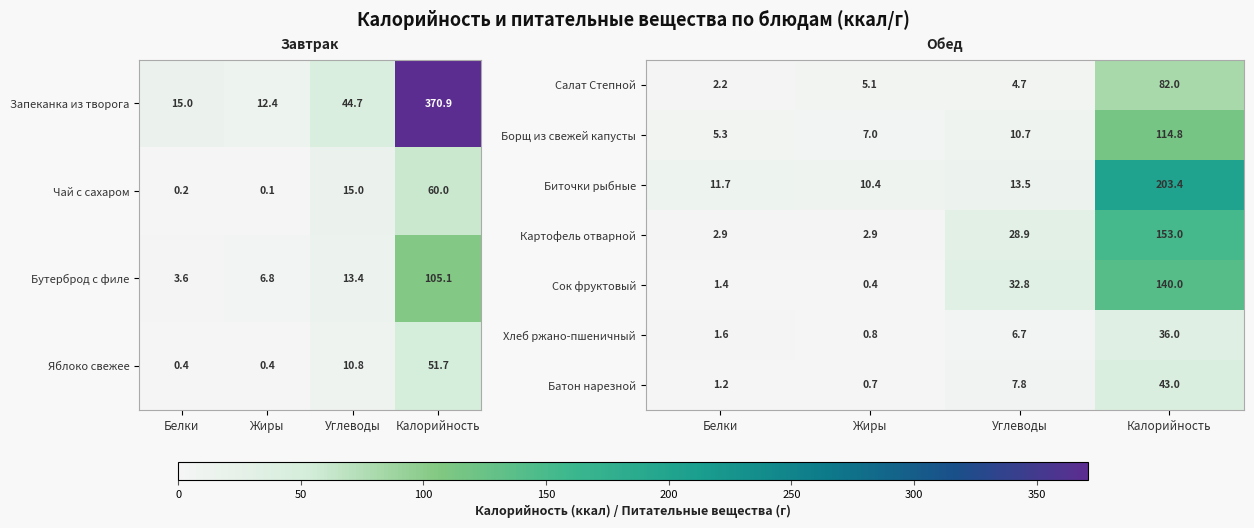

How many values in the Батон нарезной series are below 7?

2